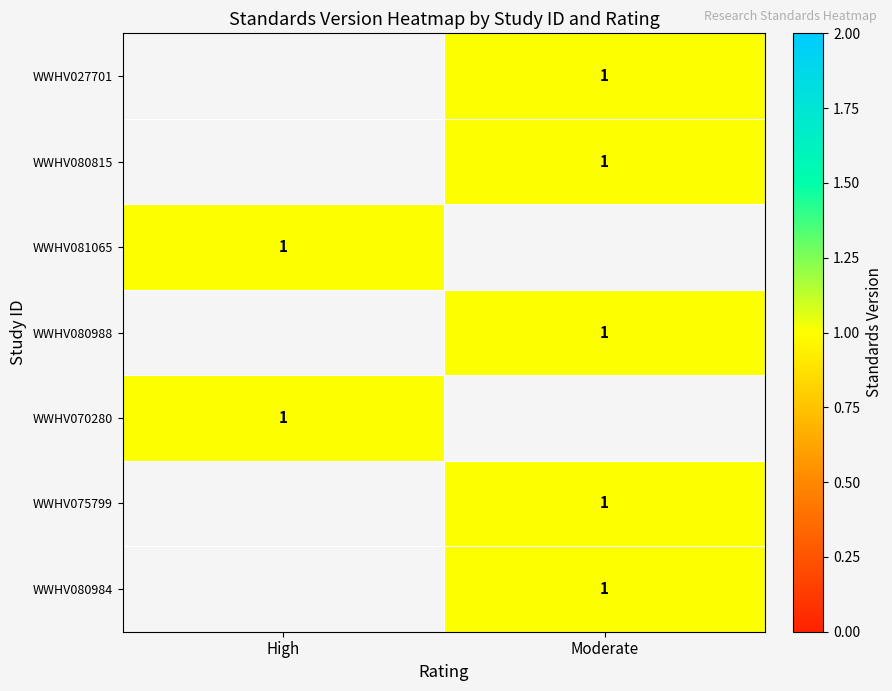

Between High and Moderate, which is larger?

Moderate